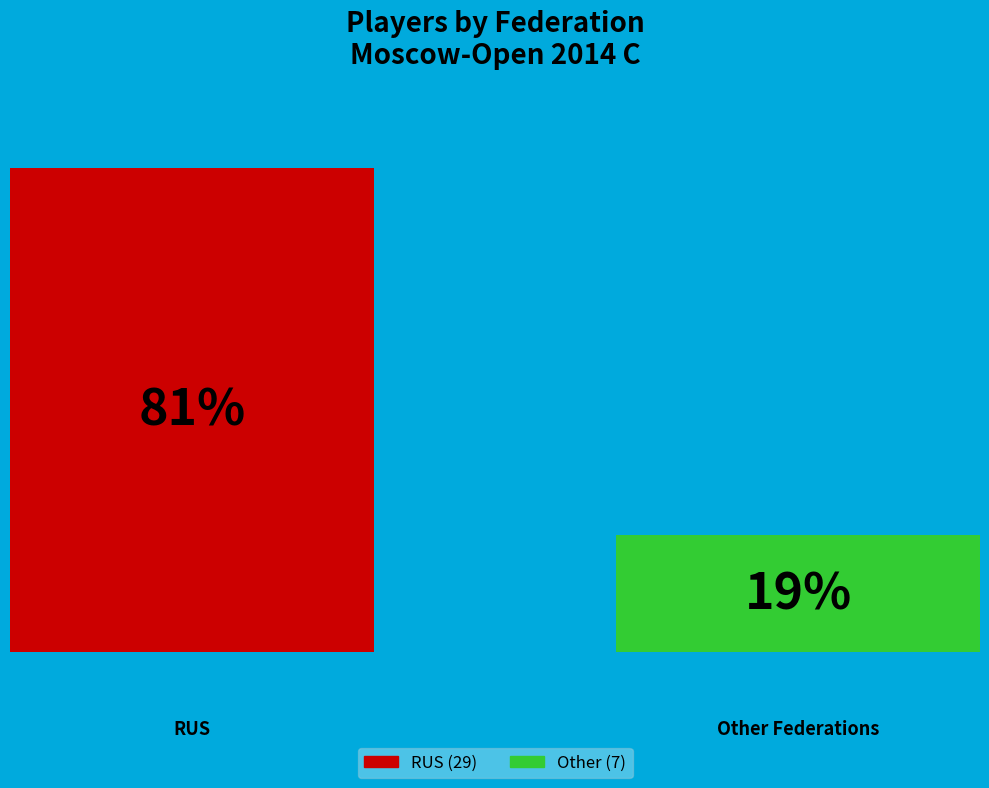

Does the chart contain any negative values?

No